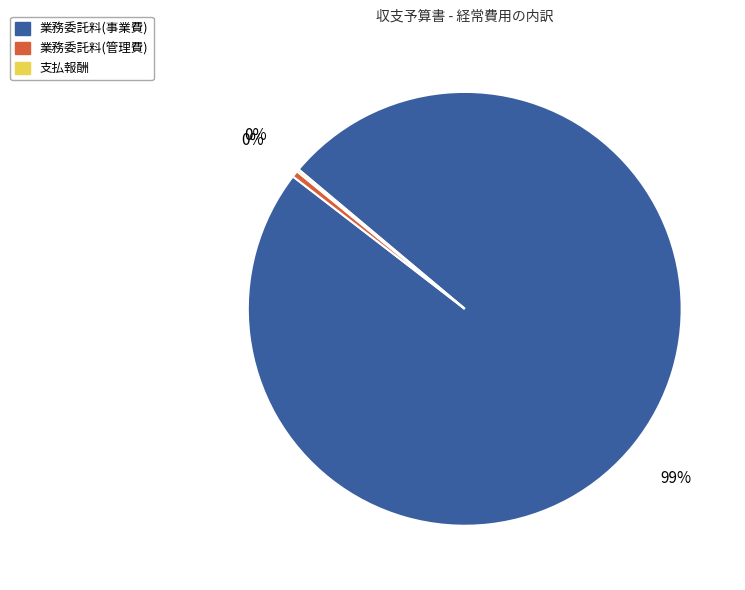

Between 業務委託料(管理費) and 業務委託料(事業費), which is larger?

業務委託料(事業費)